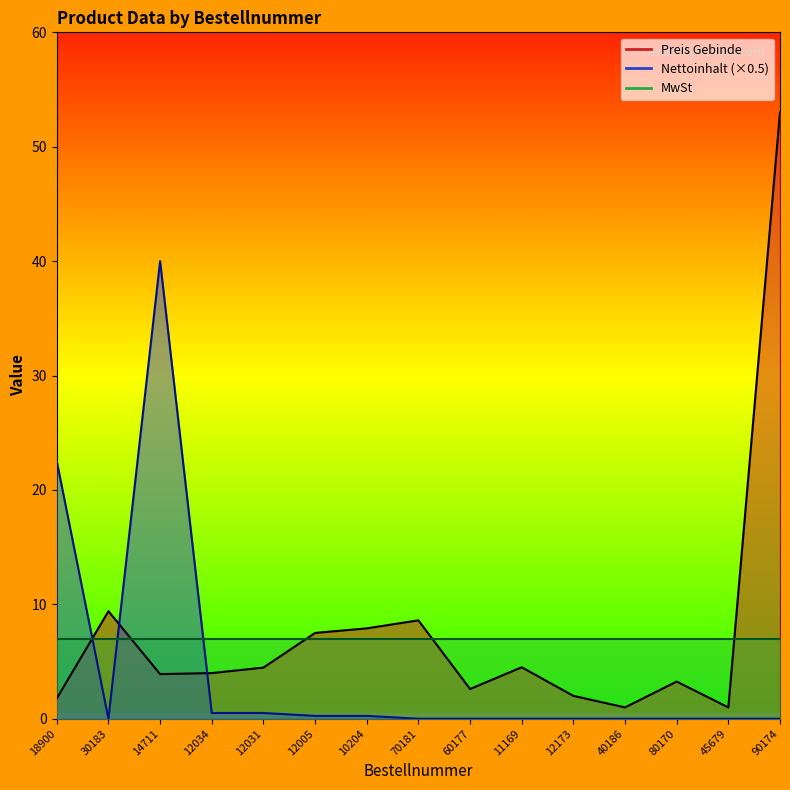

Which series has the largest total across all categories?

Preis Gebinde